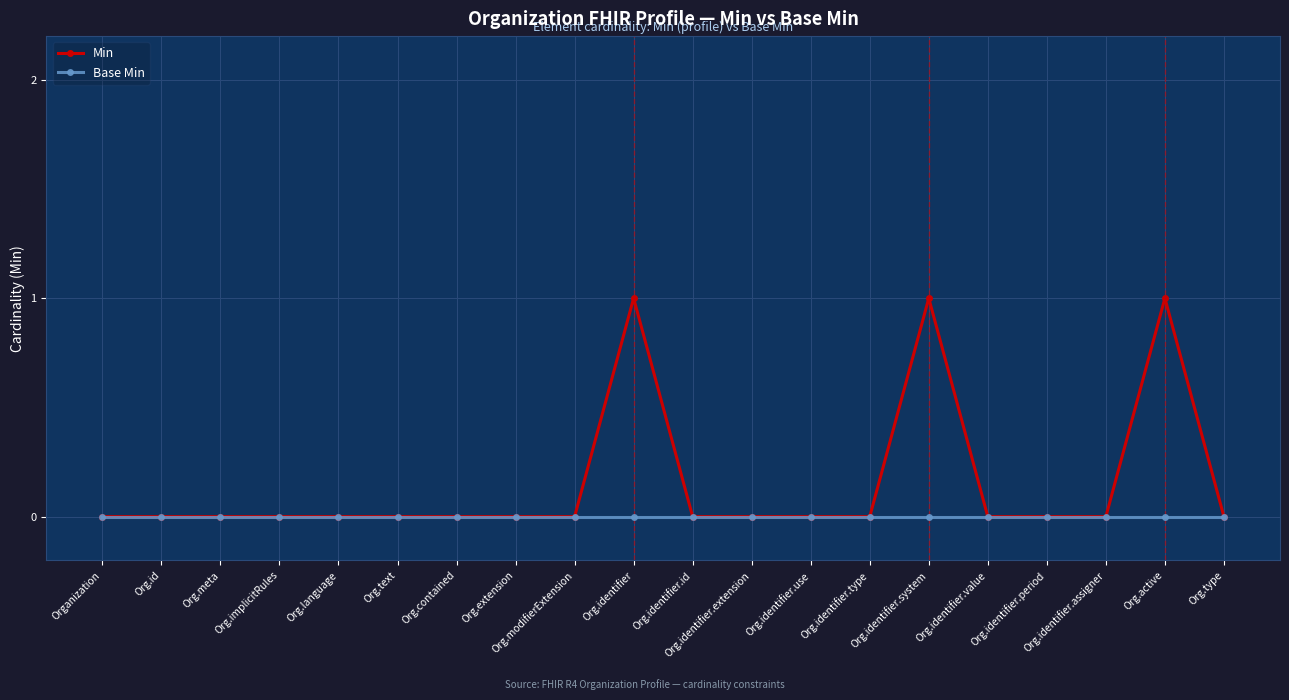

List the series in order of their overall mean, lowest first.

Base Min, Min